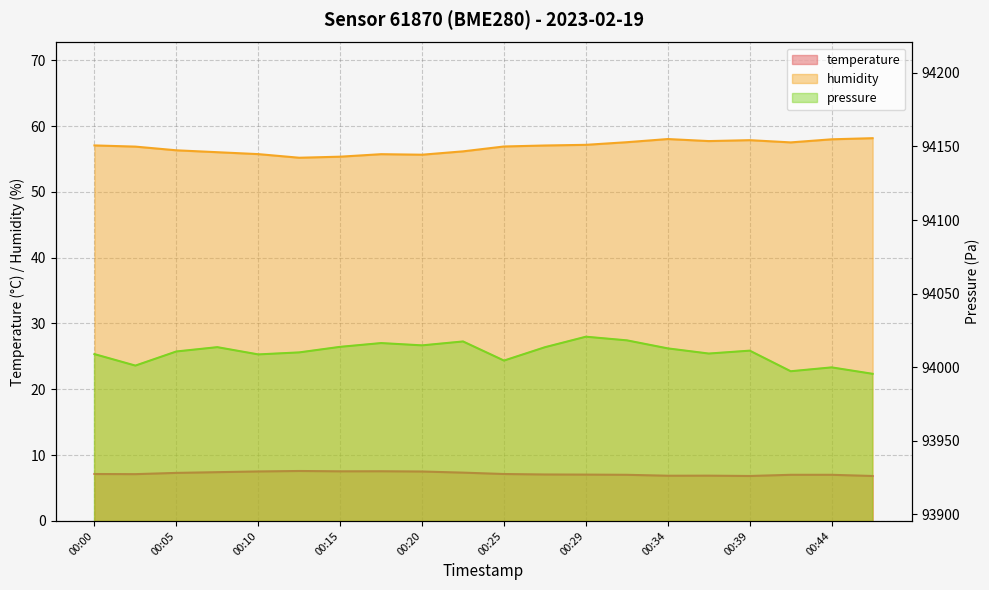

How many lines are shown in the chart?

3